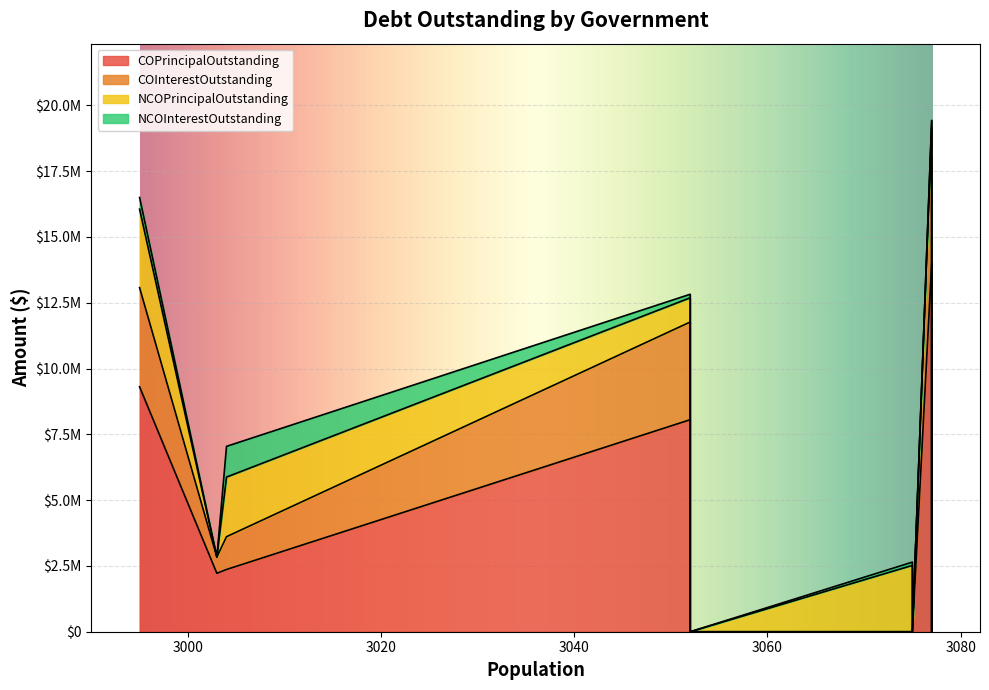

How many values in the NCOPrincipalOutstanding series are below 245000?

4